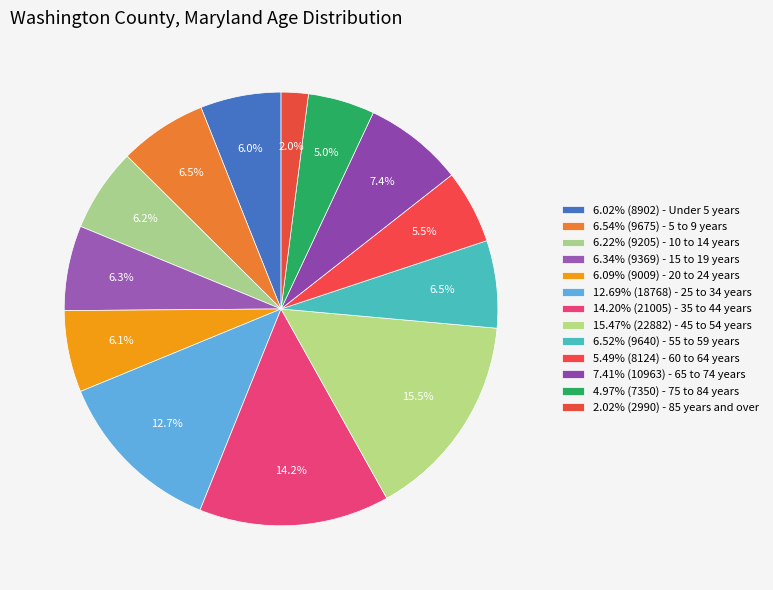

How many slices are in this pie chart?

13